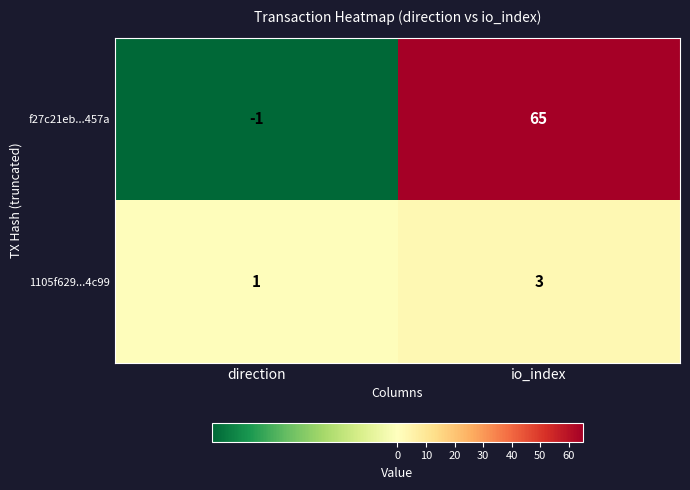

Reading left to right, transcribe all the data shown in this chart.

f27c21eb...457a: -1	65
1105f629...4c99: 1	3